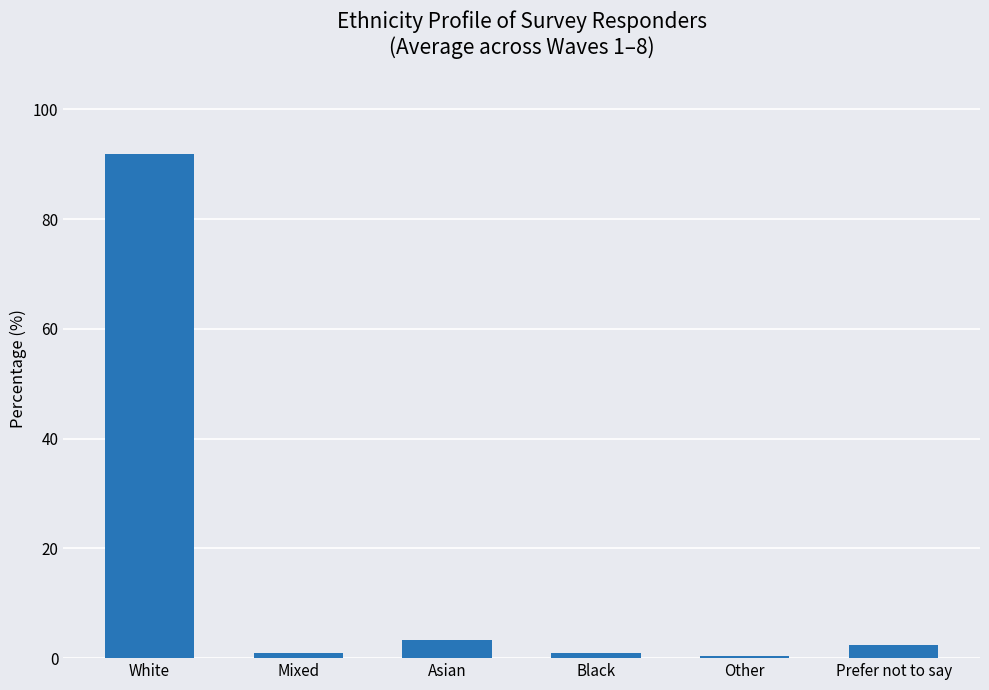

Reading left to right, what are all the values shown in this chart?

91.8	1.0	3.4	1.0	0.5	2.4